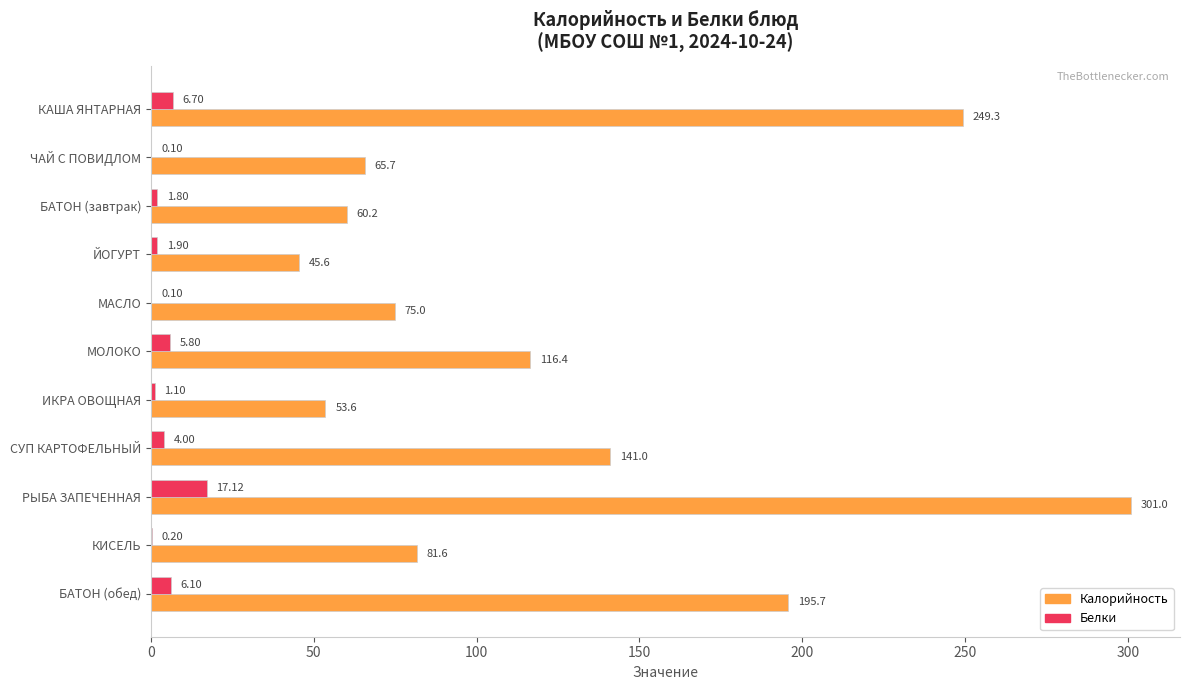

At which label is Белки closest to 8?

КАША ЯНТАРНАЯ